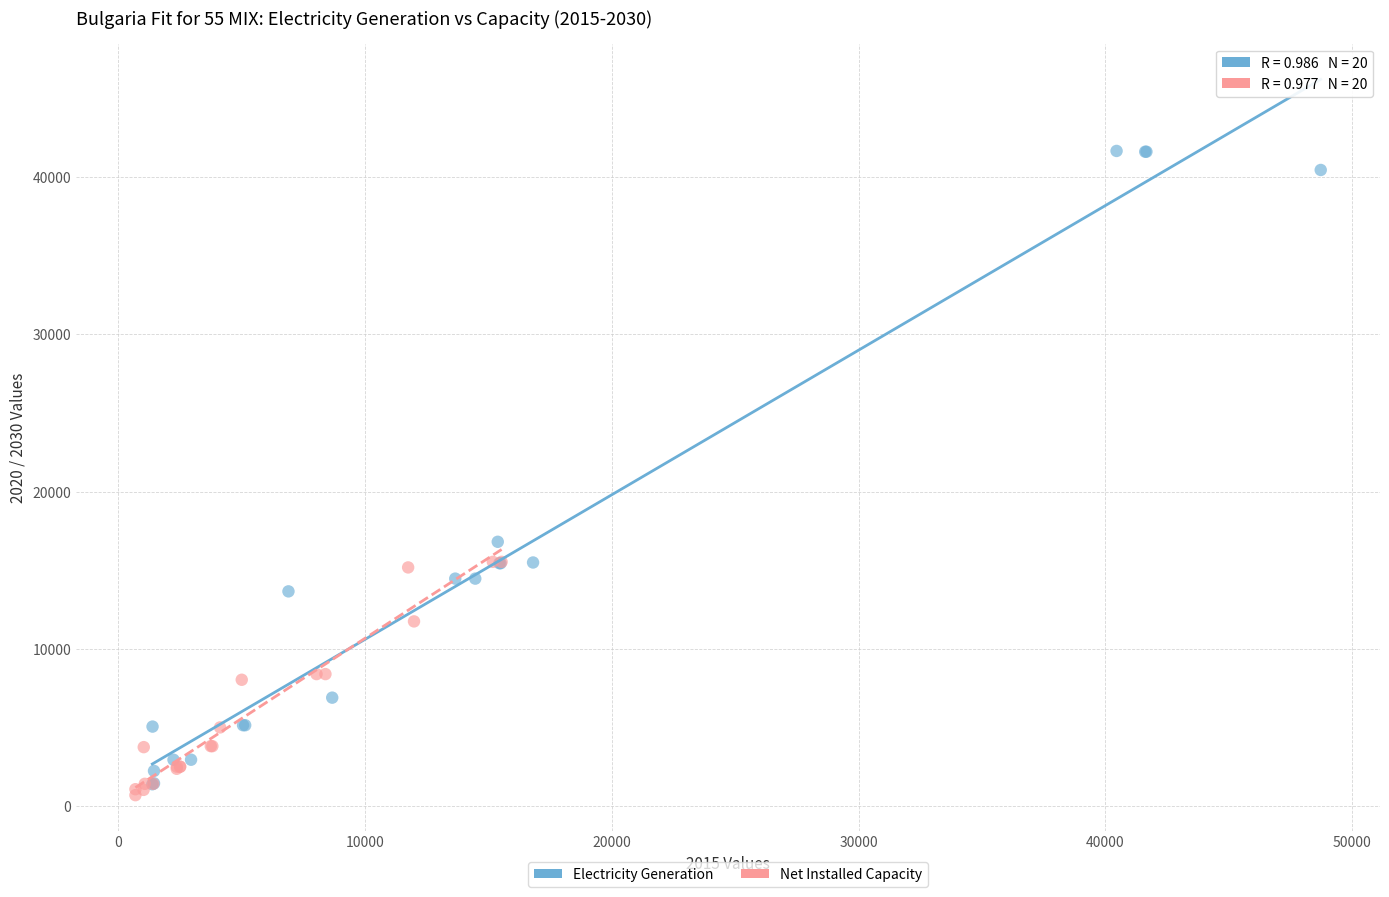

Which series has the largest Y range (max minus min)?

Electricity Generation